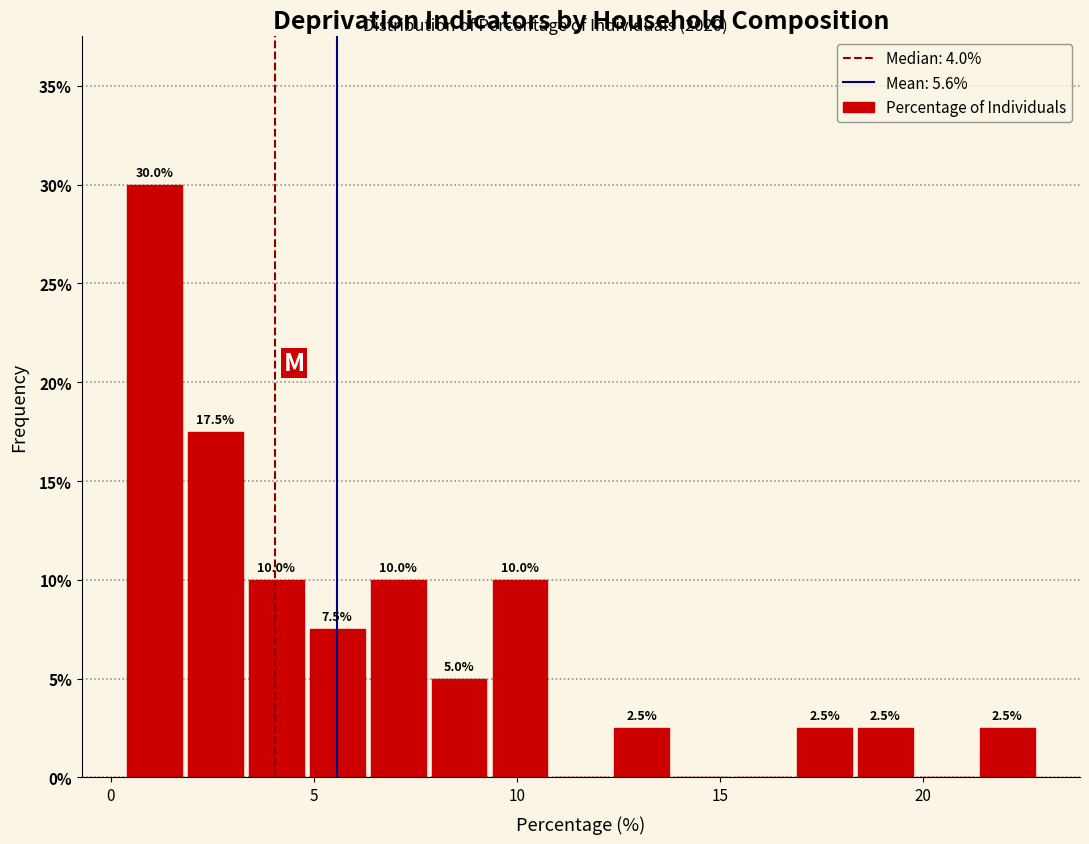

Read against the x-axis, roughly where is the centre of the tallest bar?

1.0